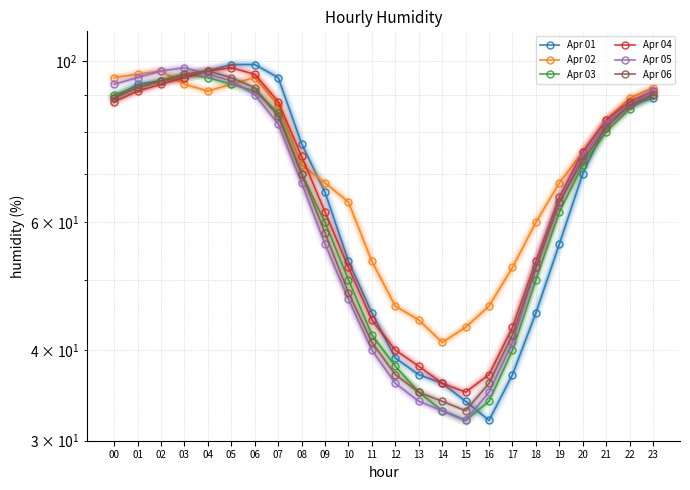

True or false: Apr 05 has a value of 133 at 00.

False